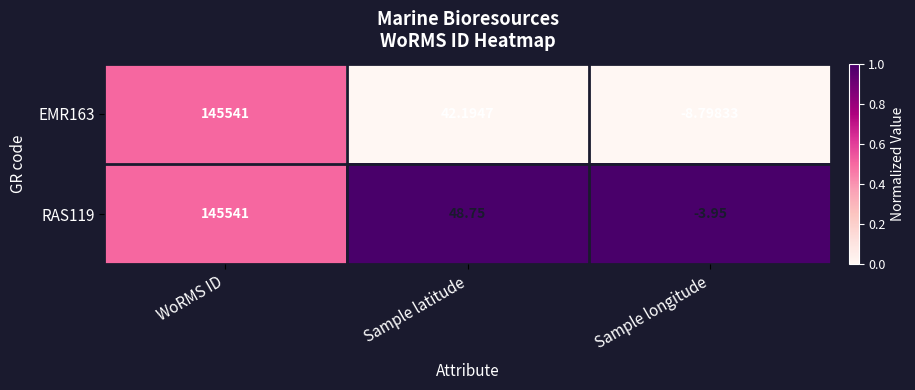

Rank the series at Sample longitude from highest to lowest value.

RAS119, EMR163